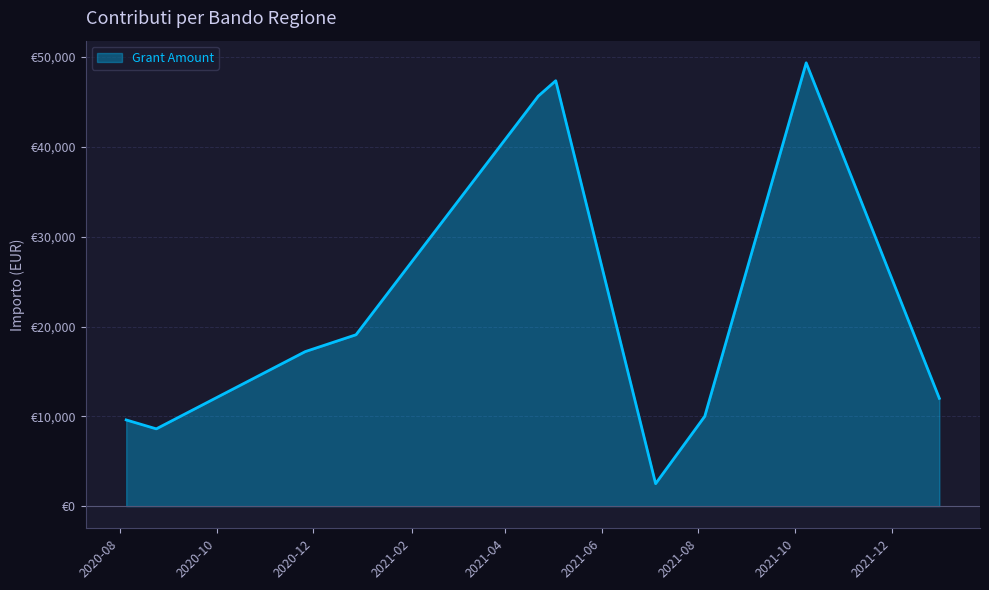

Rank the categories by value from lowest to highest.

2021-07-05, 2020-08-24, 2020-08-05, 2021-08-05, 2021-12-31, 2020-11-26, 2020-12-28, 2021-04-22, 2021-05-03, 2021-10-08